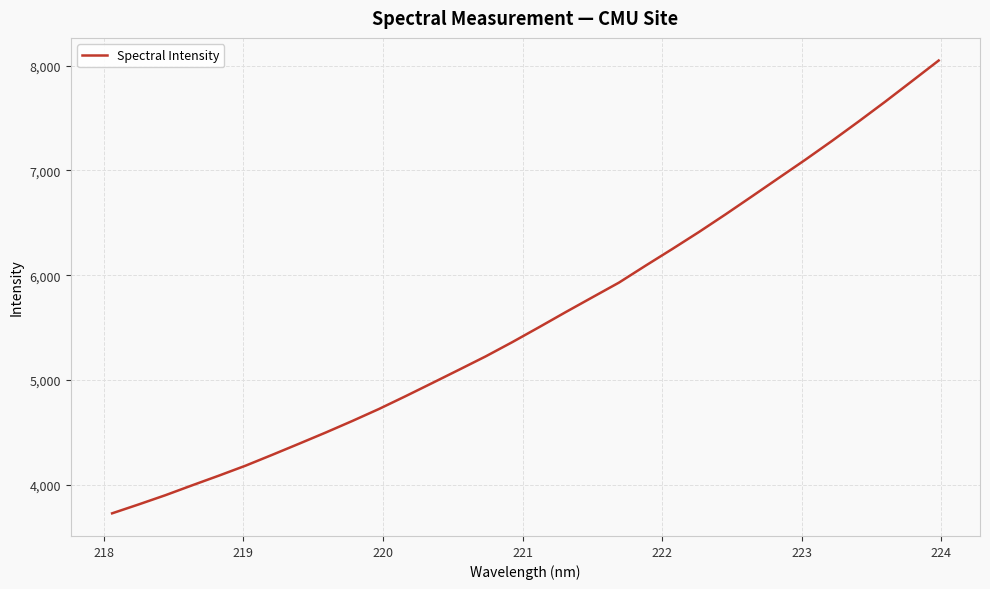

What is the sum of all values?

179013.1